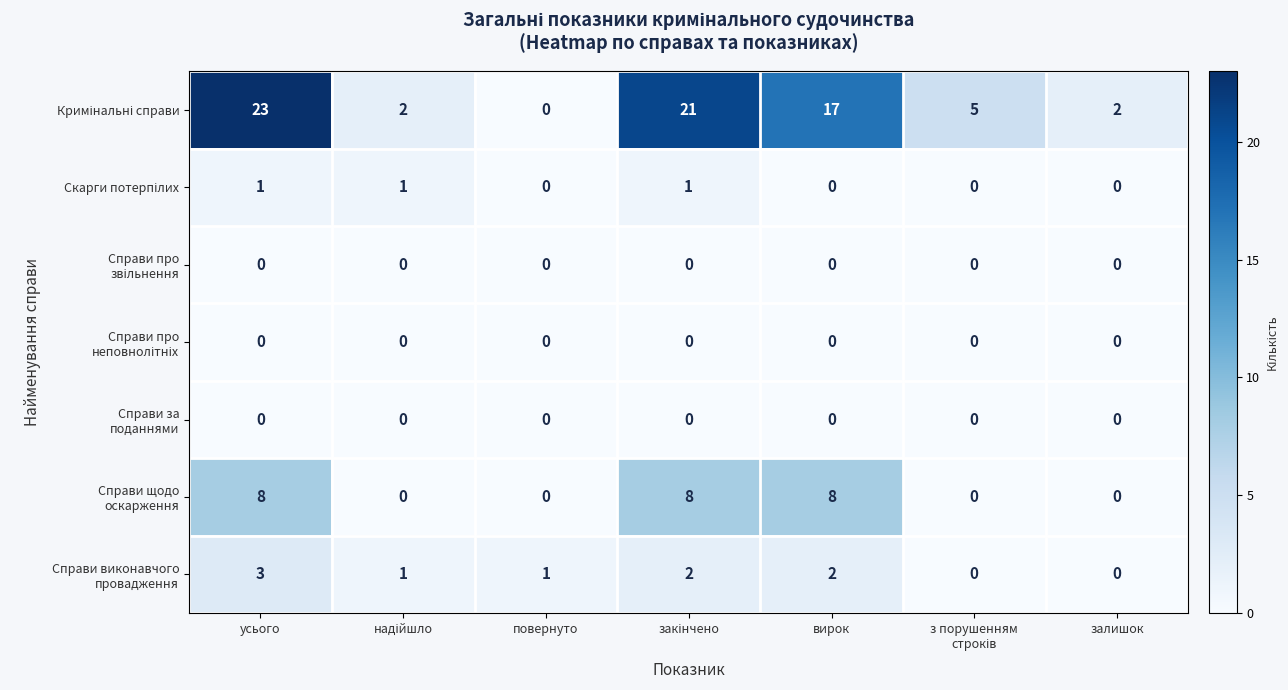

What is the greatest value displayed?

23